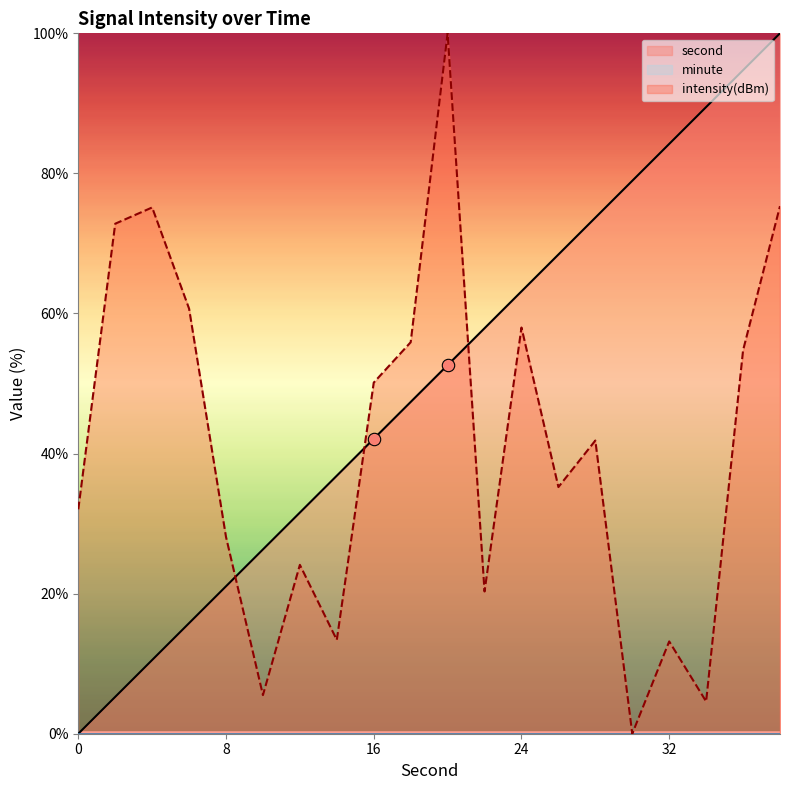

At which category is the sum across all series the highest?

38